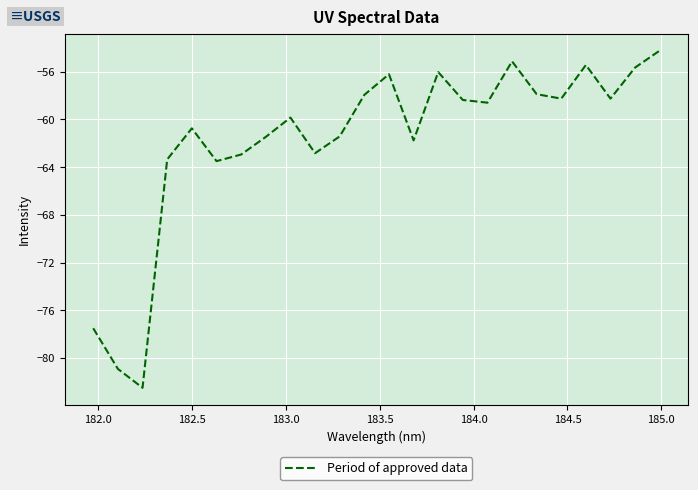

What is the minimum value shown in the chart?

-82.5